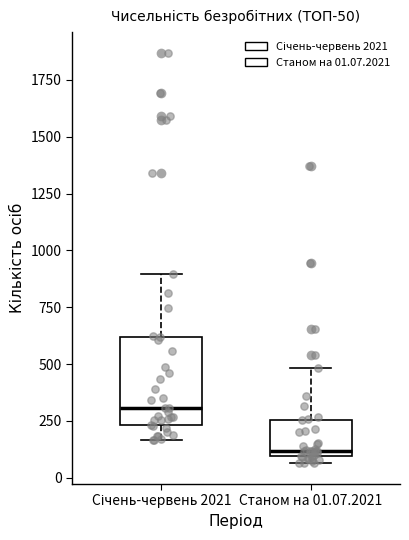

Comparing the boxes themselves (not the whiskers), which one is the tallest?

Січень-червень 2021